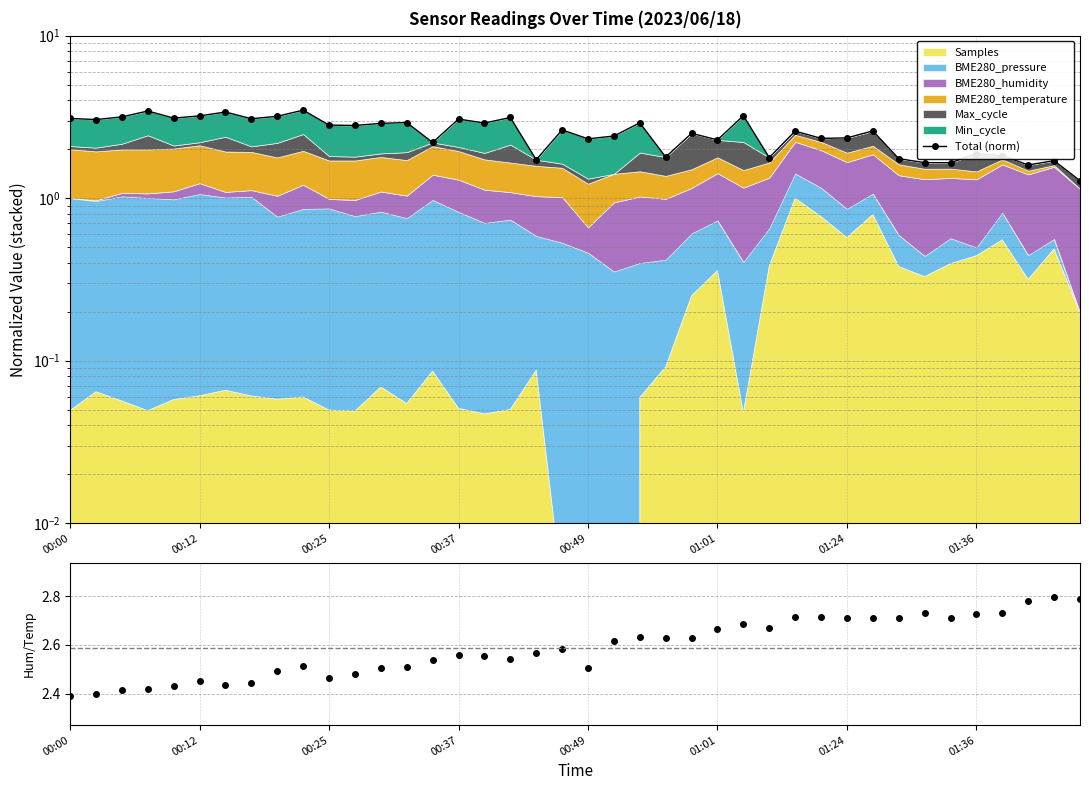

Is the value of Total (norm) at 10 greater than the value of Humidity/Temp at 16?

Yes